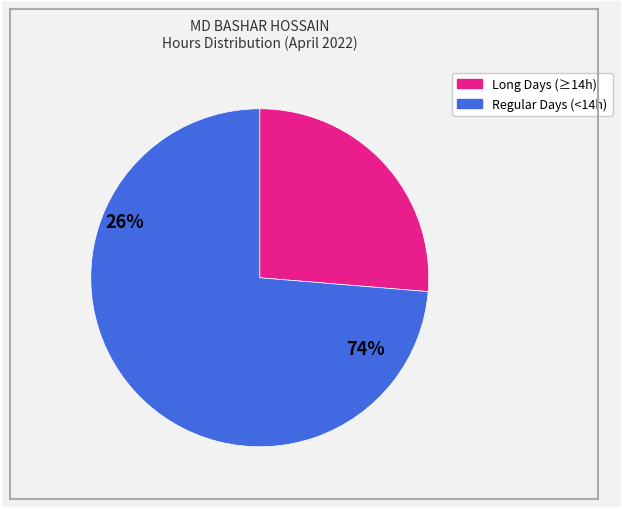

Does any single category account for the majority?

Yes